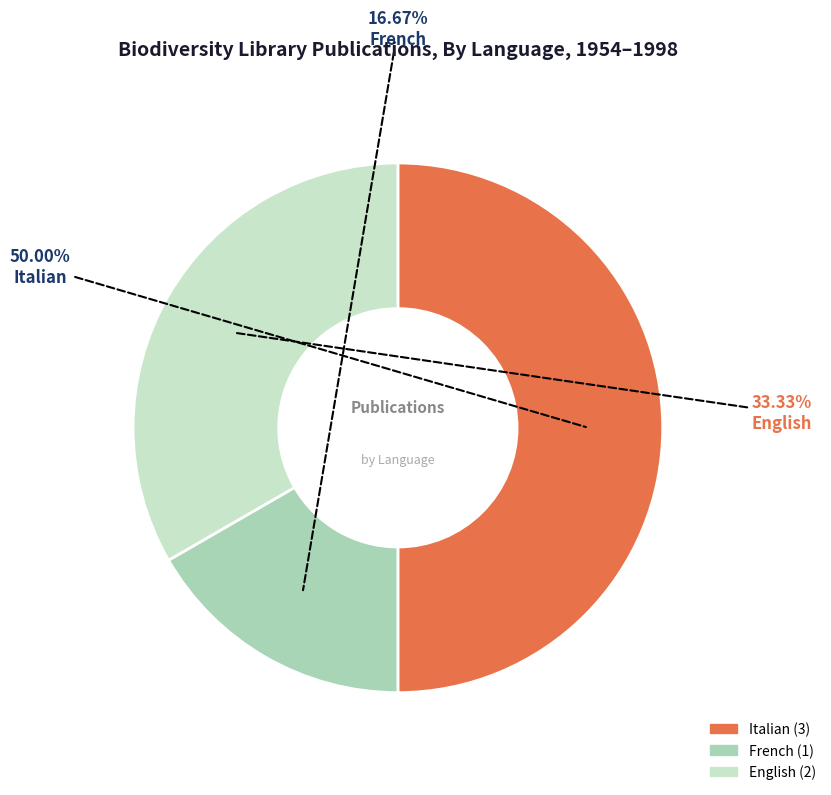

How many slices are in this pie chart?

3